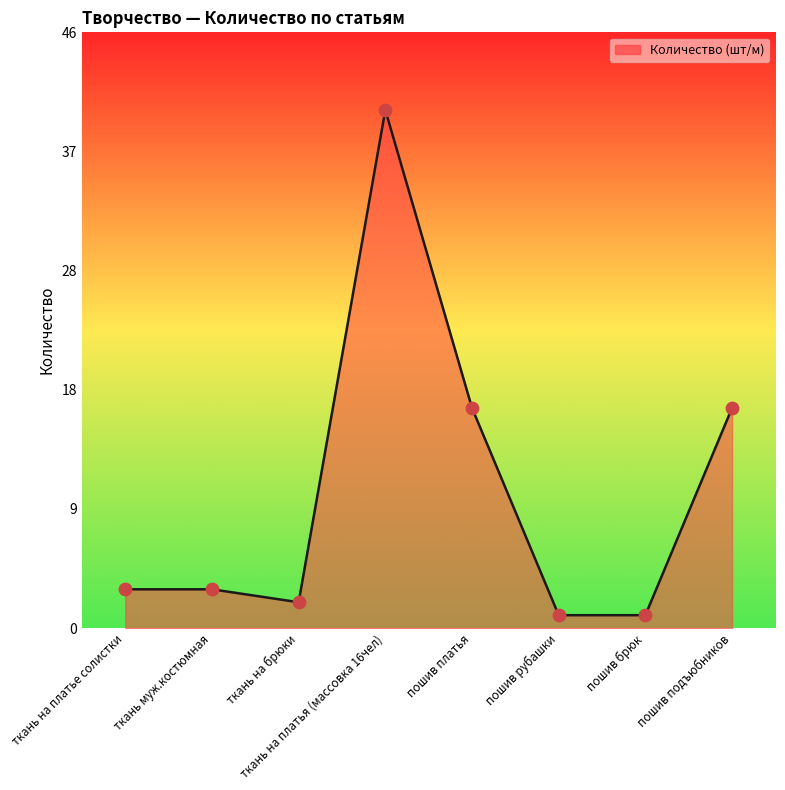

What is the change in value from ткань на платье солистки to ткань на брюки?

-1